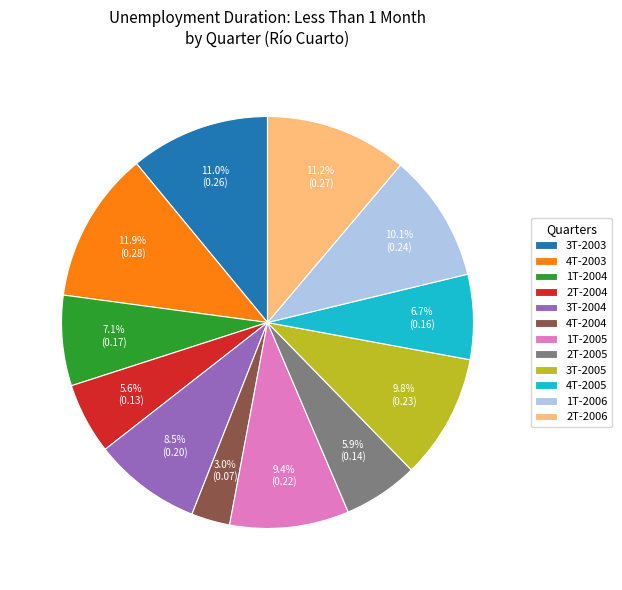

To the nearest percent, what is the average slice percentage?

8%